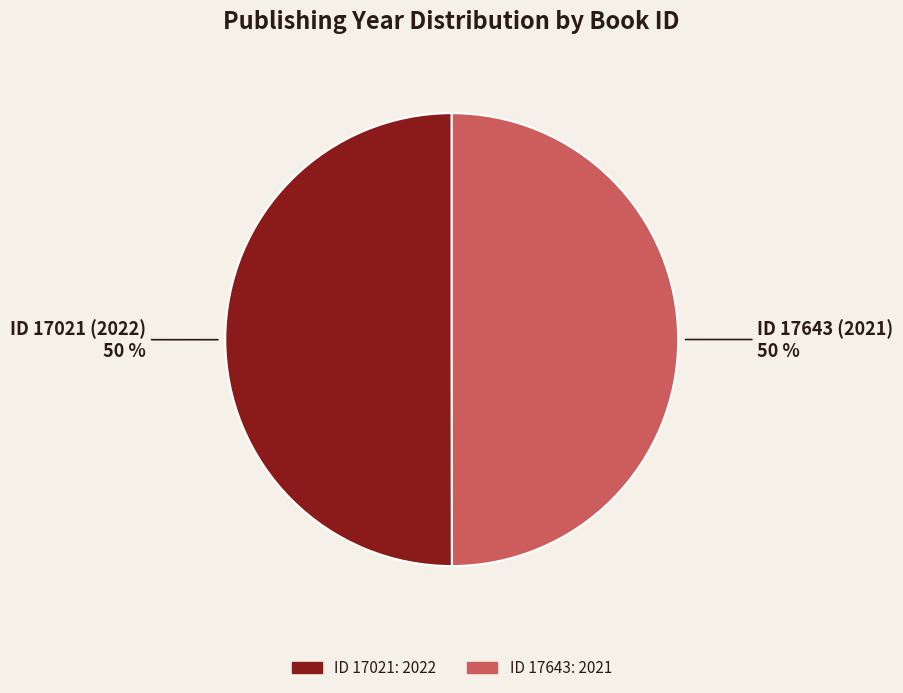

To the nearest percent, what is the average slice percentage?

50%